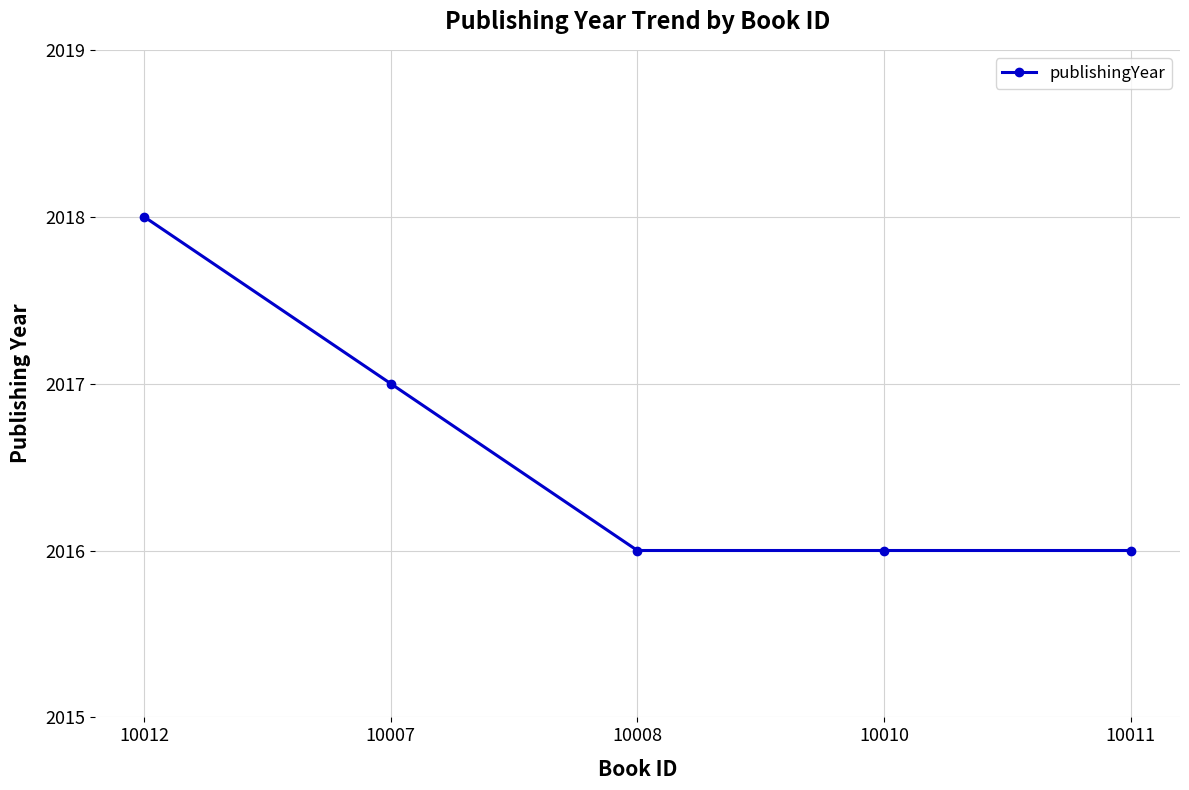

True or false: the data shows 988 at 10007.

False